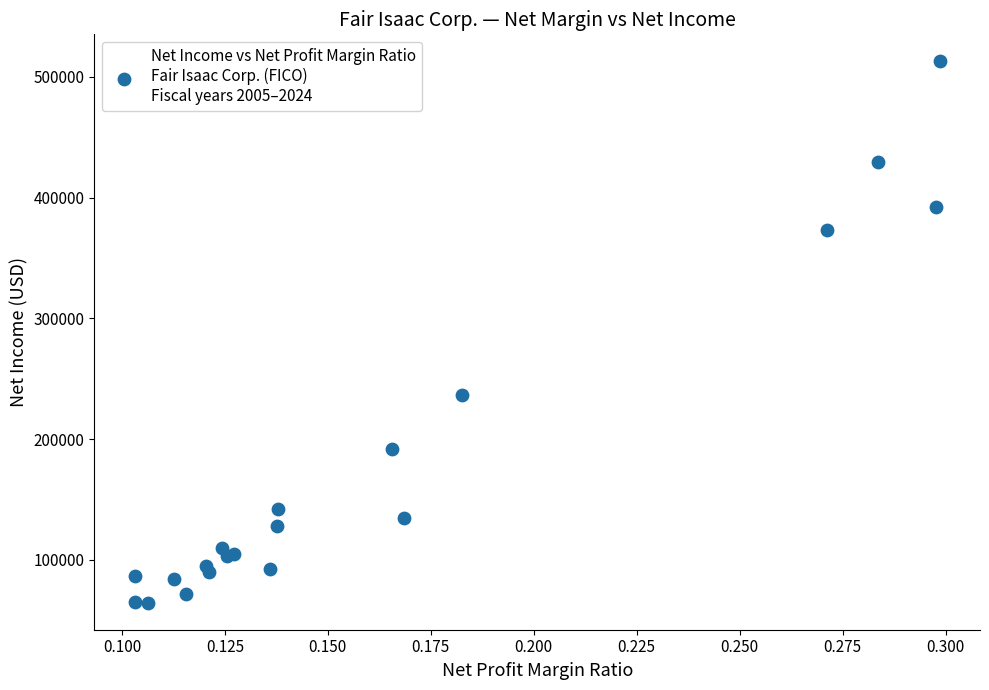

What Y value in the scatter plot is closest to 288634?

236411